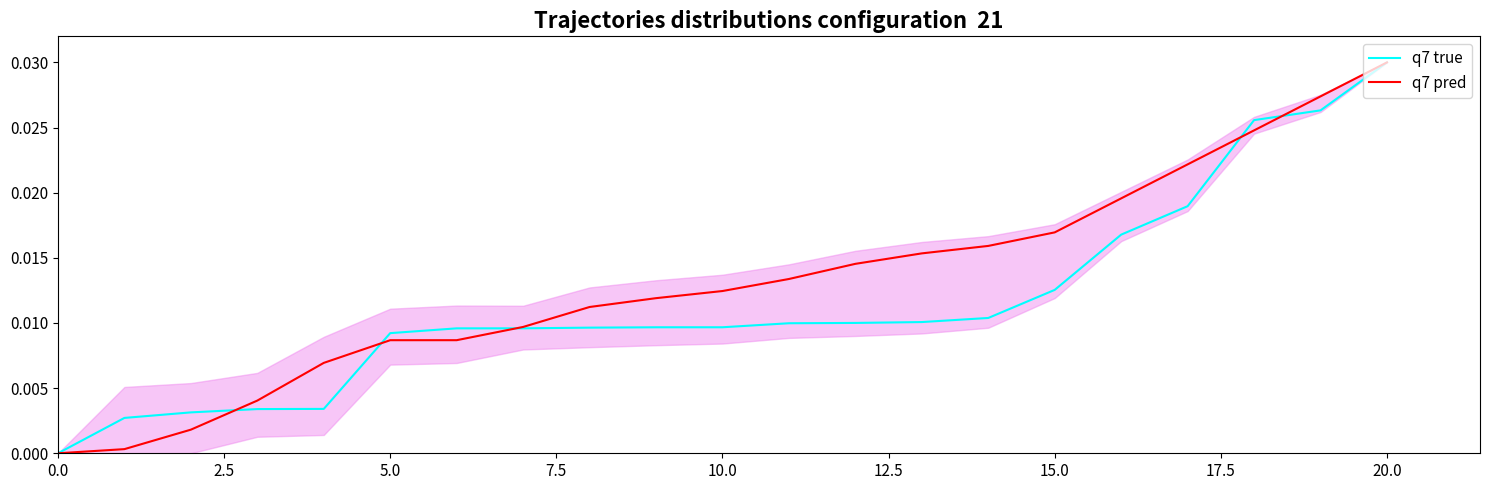

Which series has the largest total across all categories?

q7 pred